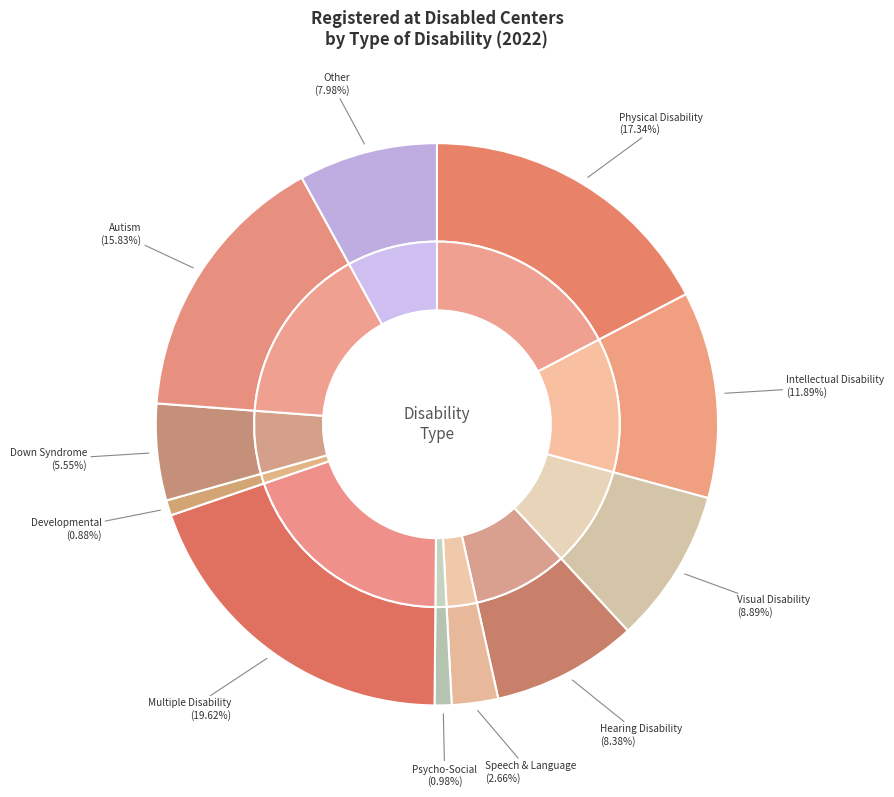

True or false: Physical Disability accounts for 17% of the total.

True